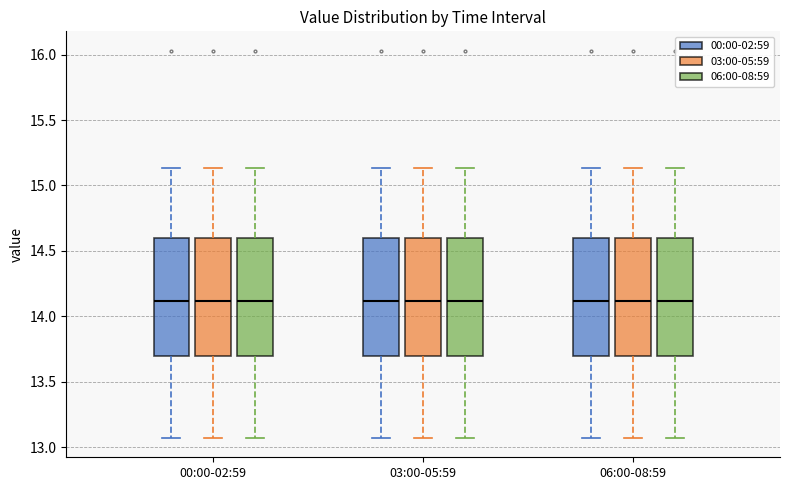

Where does the lower whisker of the box for 00:00-02:59 (00:00-02:59) end on the y-axis? The values are not printed on the chart, so give them approximately, as read against the axis.

13.05